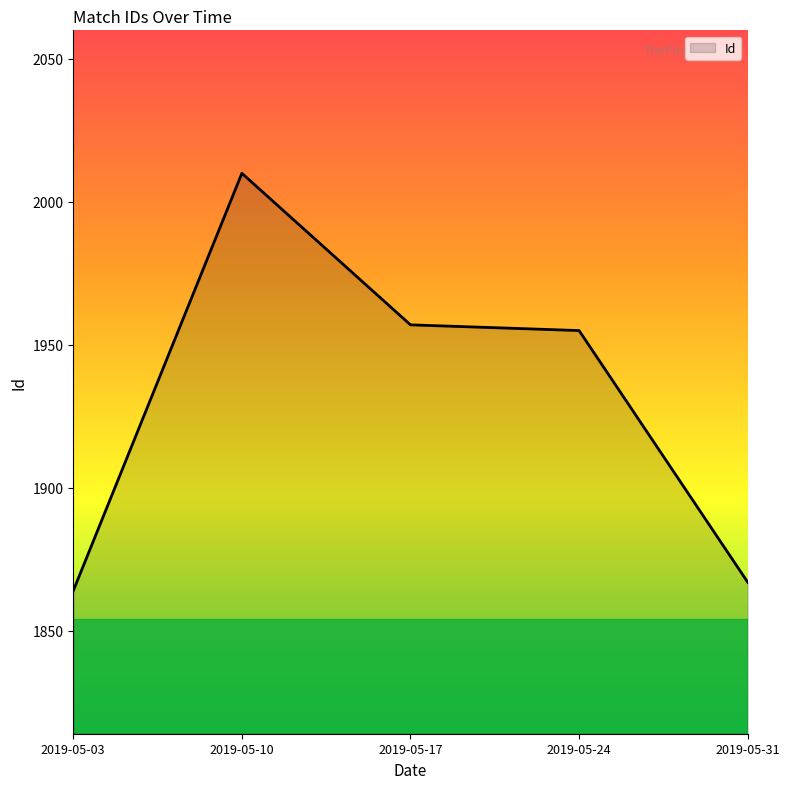

What is the difference between the maximum and minimum values?

146